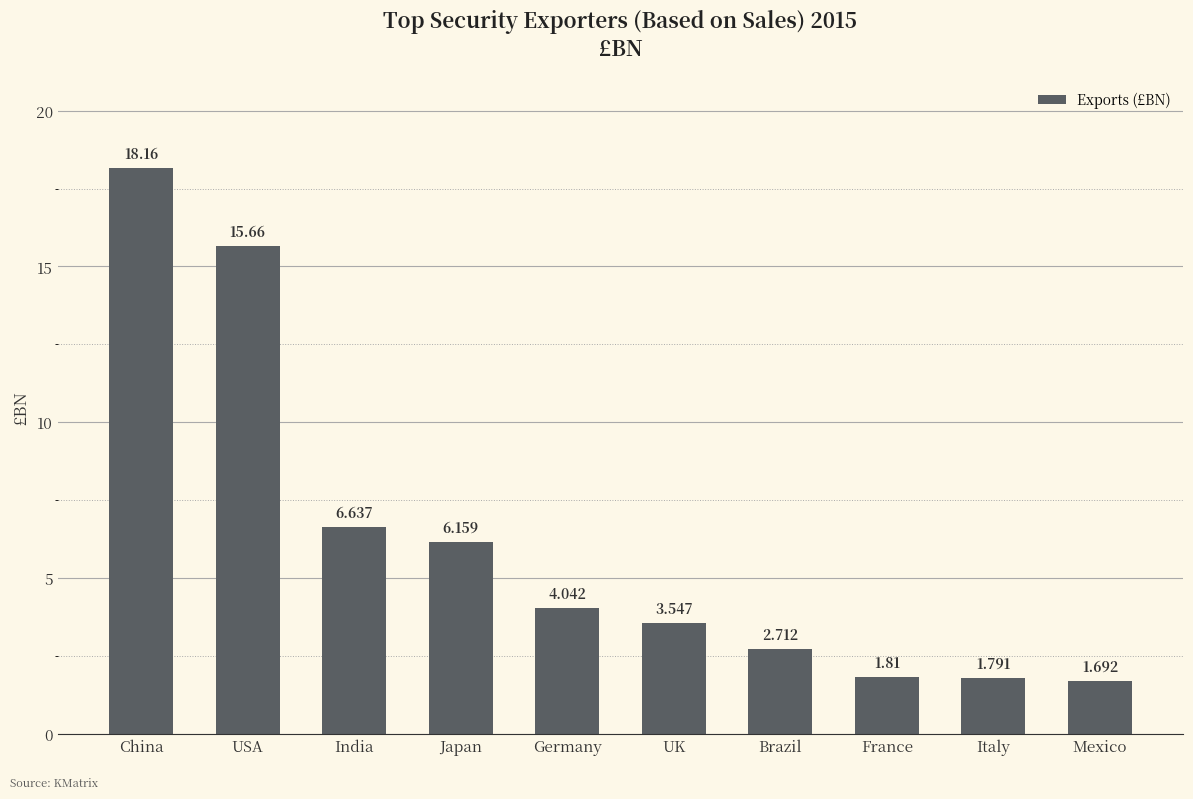

Where is the data nearest to the value 9?

India